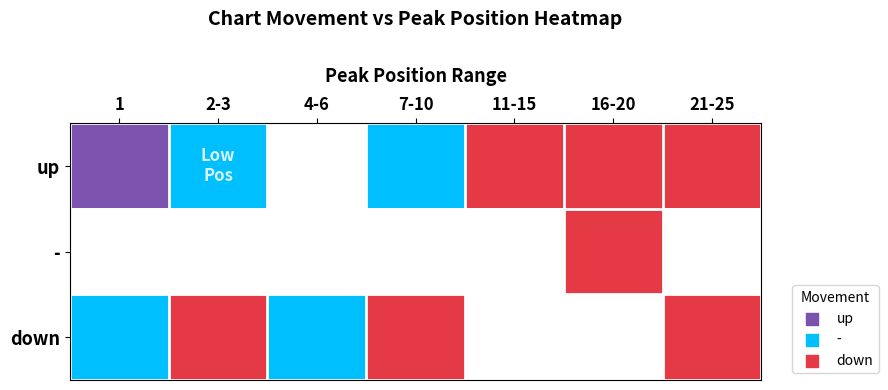

At which category does the chart reach its minimum across all series?

1